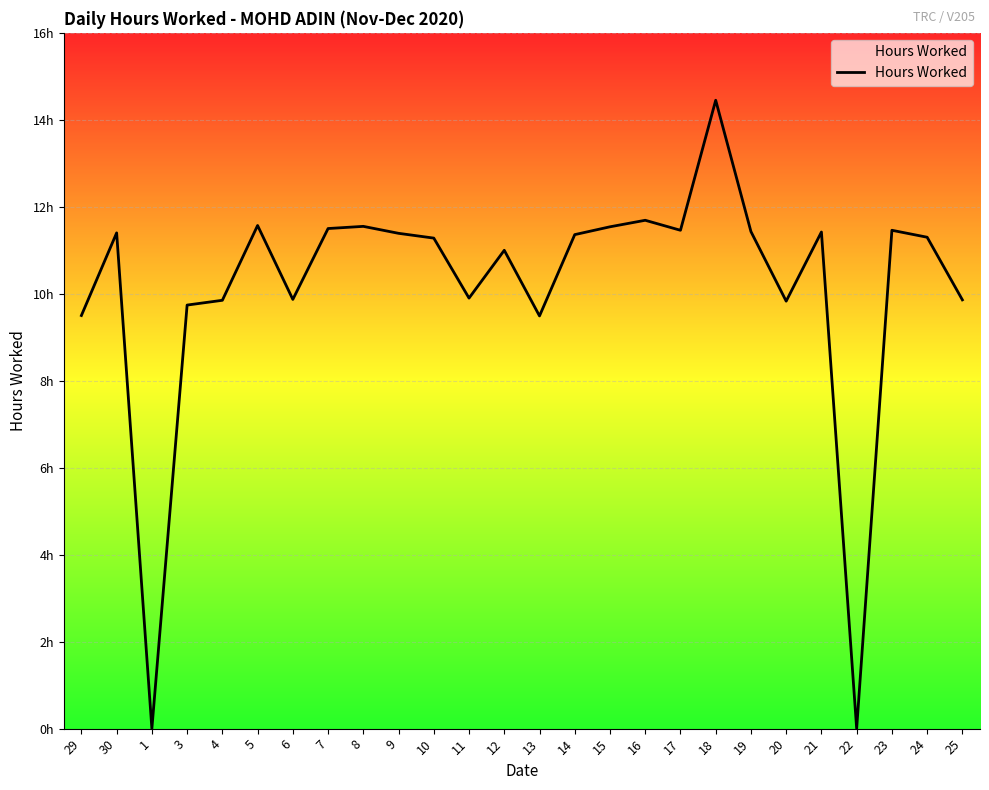

How many points are lower than both their immediate neighbors (excluding endpoints)?

7